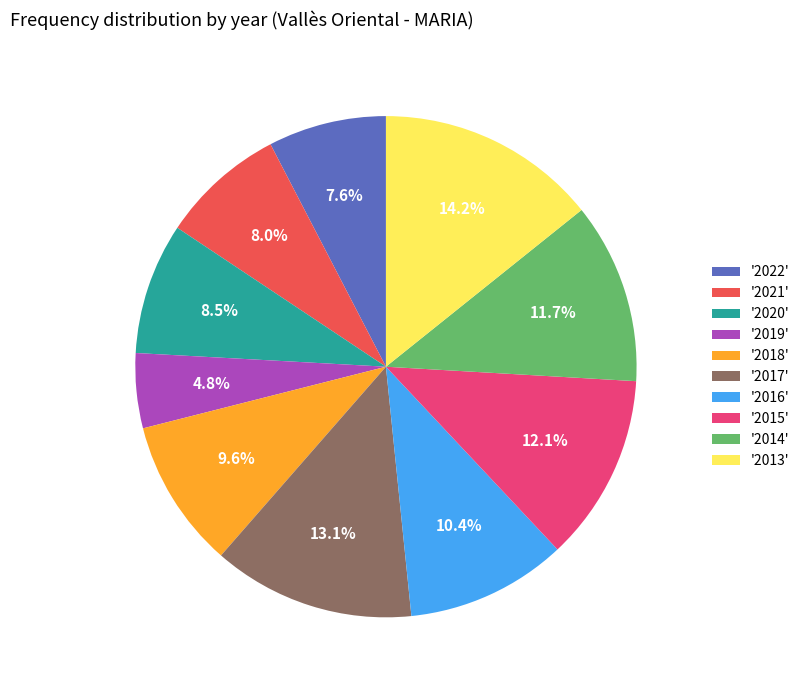

How many slices are in this pie chart?

10